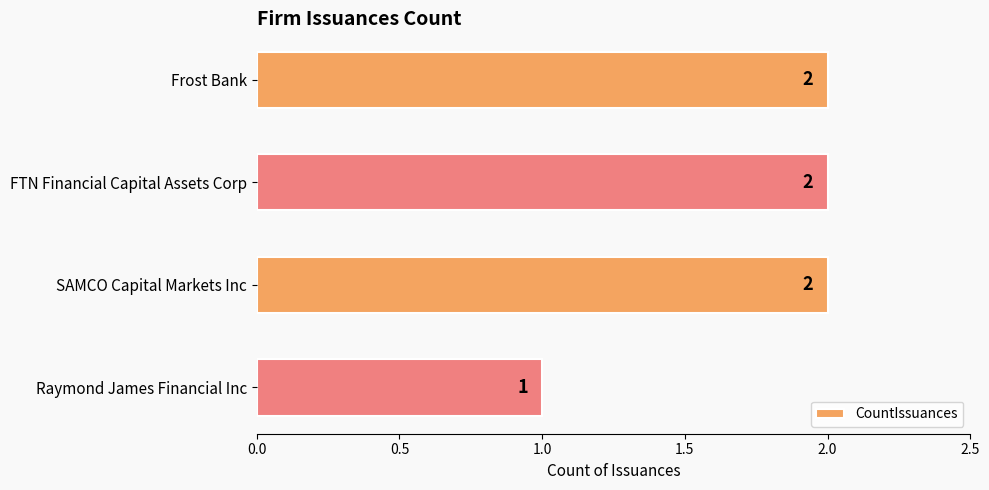

Where is the data nearest to the value 1?

Raymond James Financial Inc